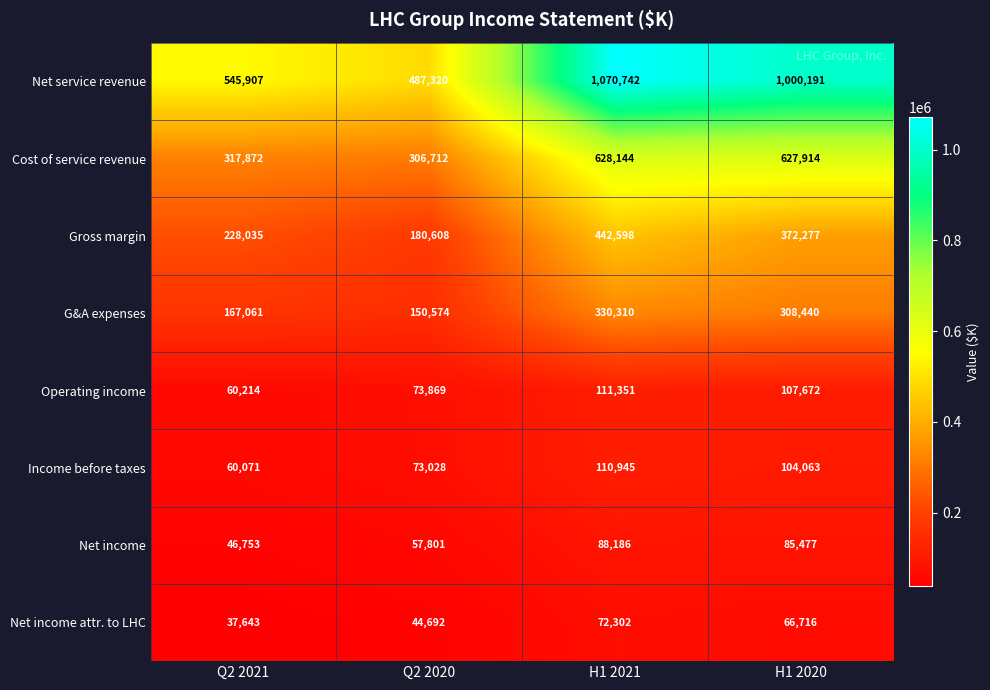

The value of Net service revenue at Q2 2021 is 932178. True or false?

False